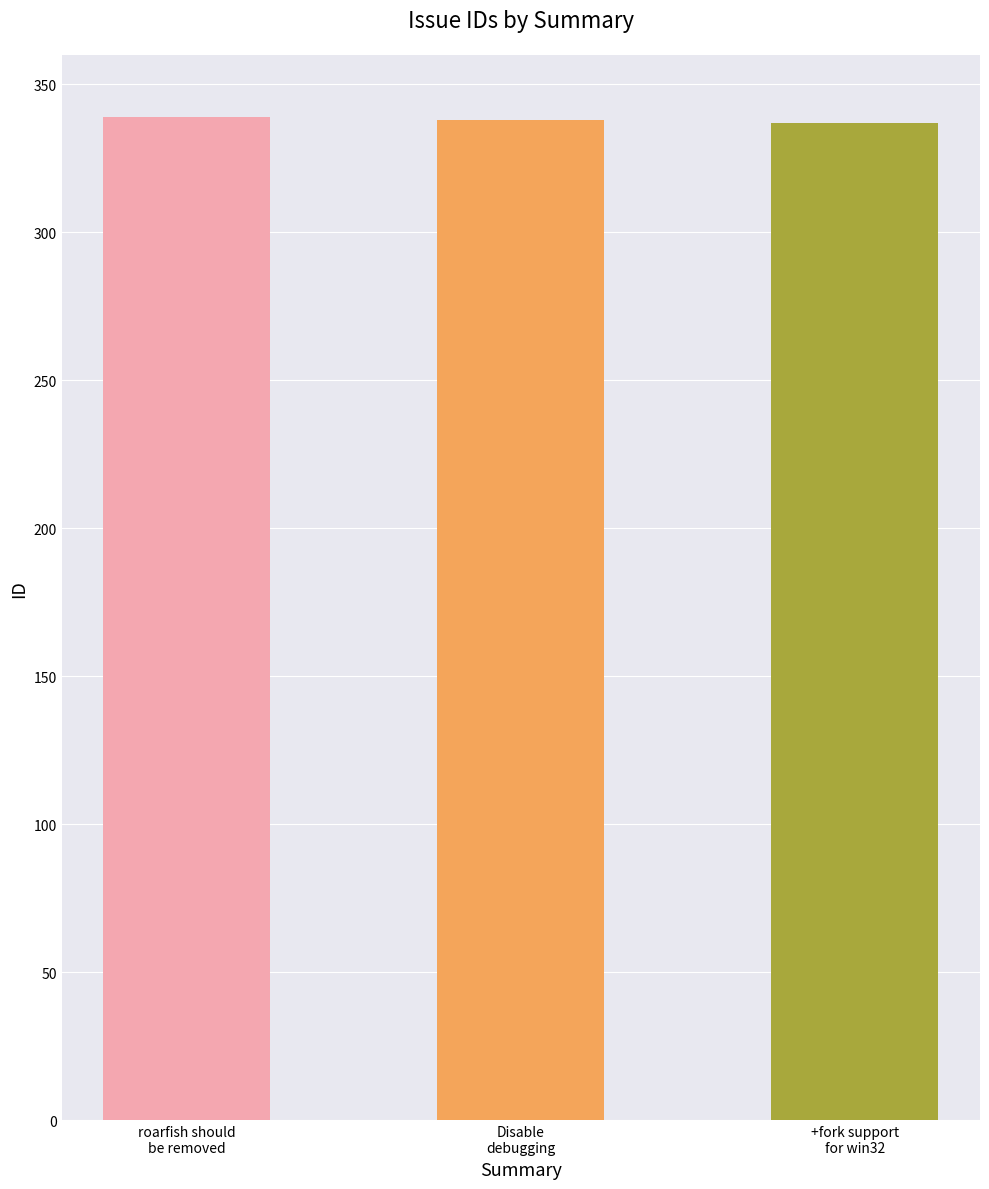

What is the sum of all values?

1014